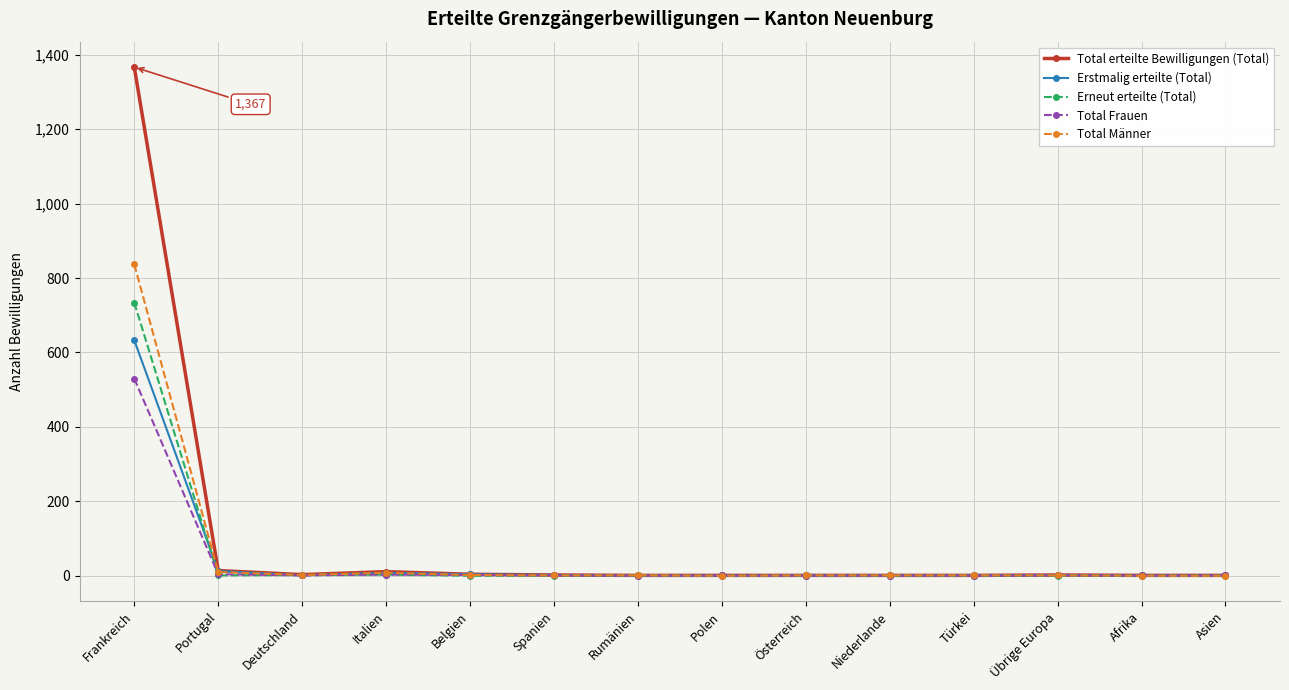

How many lines are shown in the chart?

5